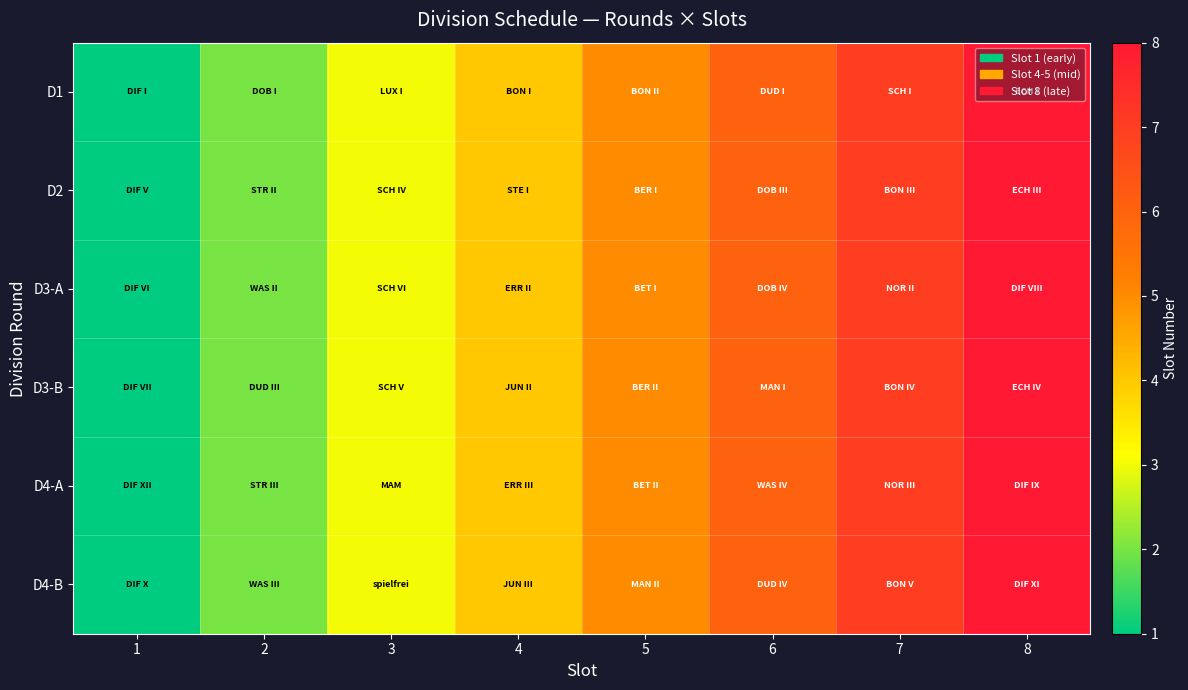

Reading right to left, extract all data points from this chart.

D1: 8=8	7=7	6=6	5=5	4=4	3=3	2=2	1=1
D2: 8=8	7=7	6=6	5=5	4=4	3=3	2=2	1=1
D3-A: 8=8	7=7	6=6	5=5	4=4	3=3	2=2	1=1
D3-B: 8=8	7=7	6=6	5=5	4=4	3=3	2=2	1=1
D4-A: 8=8	7=7	6=6	5=5	4=4	3=3	2=2	1=1
D4-B: 8=8	7=7	6=6	5=5	4=4	3=3	2=2	1=1